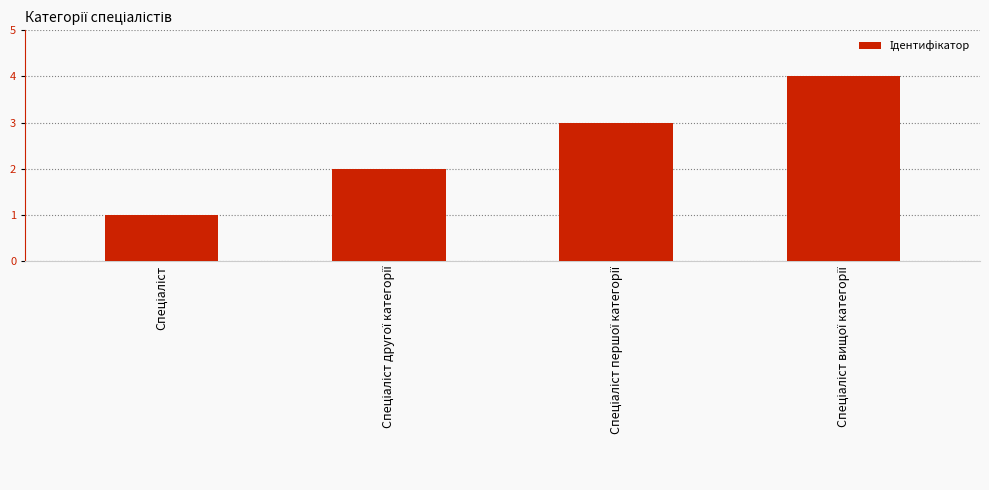

What is the greatest value displayed?

4